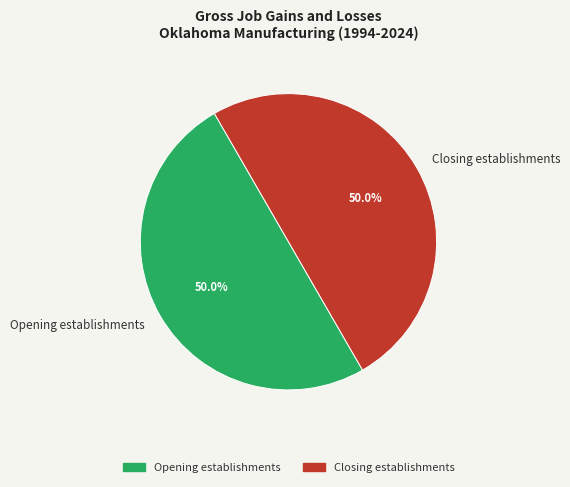

The Opening establishments slice represents 39% of the pie. True or false?

False